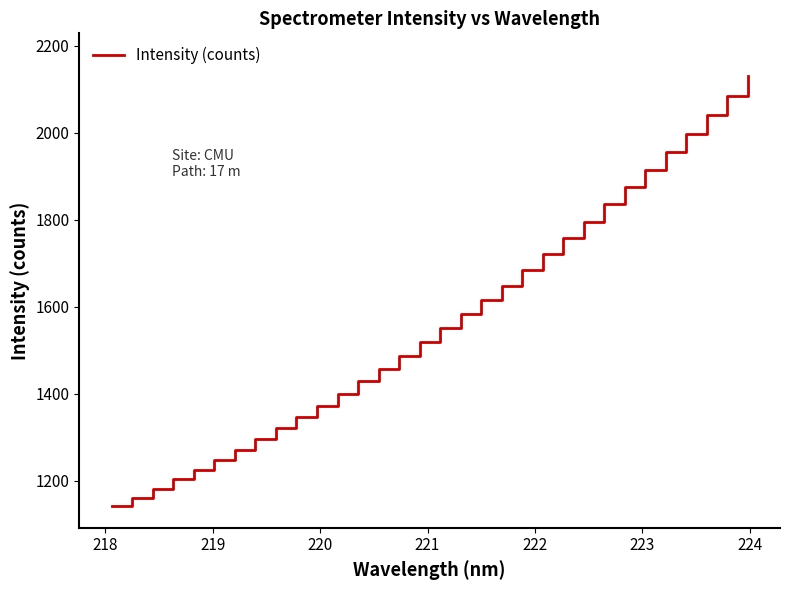

What is the smallest value displayed?

1141.2